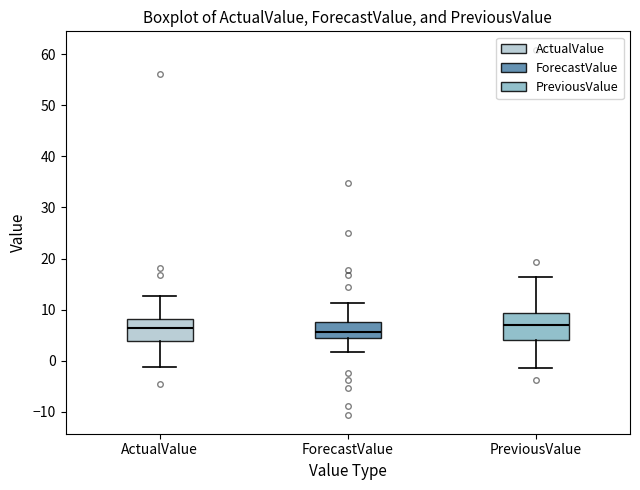

Reading left to right, read every box against the y-axis: the position of its median line, the range the box covers, and the ends of its whiskers. The values are not printed on the chart, so give them approximately, as read against the axis.

ActualValue: median 6, box 4 to 8, whiskers -1 to 13
ForecastValue: median 6, box 4 to 8, whiskers 2 to 11
PreviousValue: median 7, box 4 to 9, whiskers -1 to 16